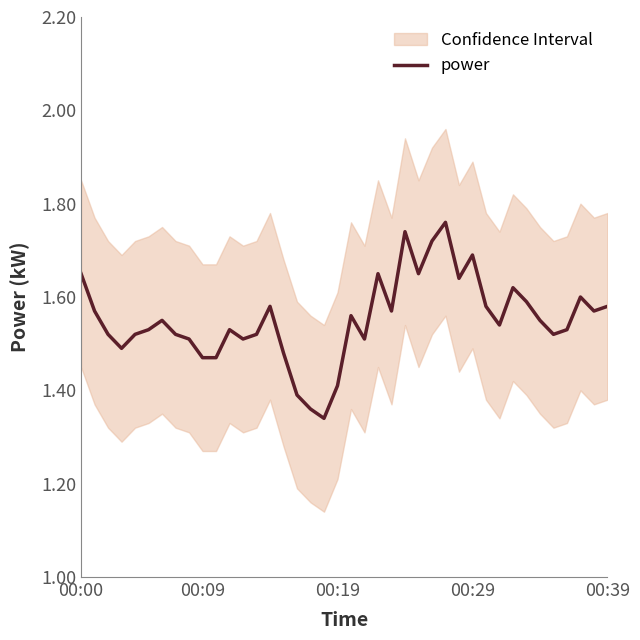

Reading right to left, what are all the values shown in this chart?

1.6	1.6	1.6	1.5	1.5	1.6	1.6	1.6	1.5	1.6	1.7	1.6	1.8	1.7	1.6	1.7	1.6	1.6	1.5	1.6	1.4	1.3	1.4	1.4	1.5	1.6	1.5	1.5	1.5	1.5	1.5	1.5	1.5	1.6	1.5	1.5	1.5	1.5	1.6	1.6